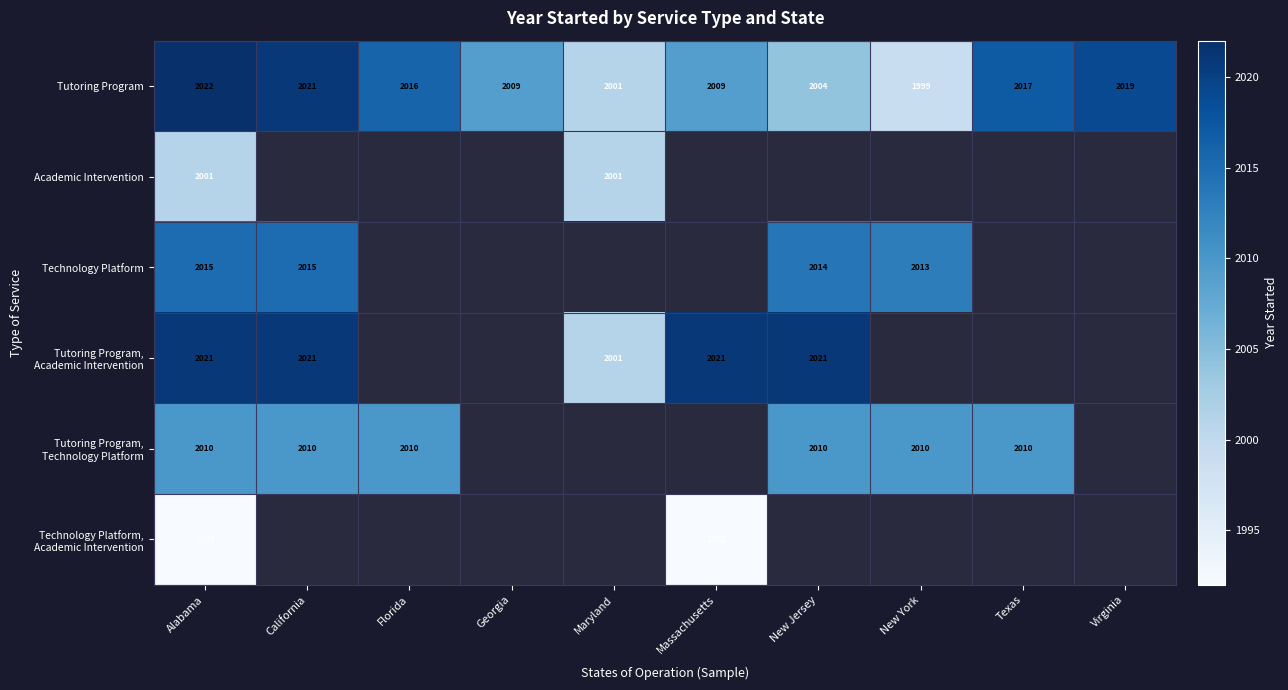

The value of Tutoring Program at Maryland is 863. True or false?

False